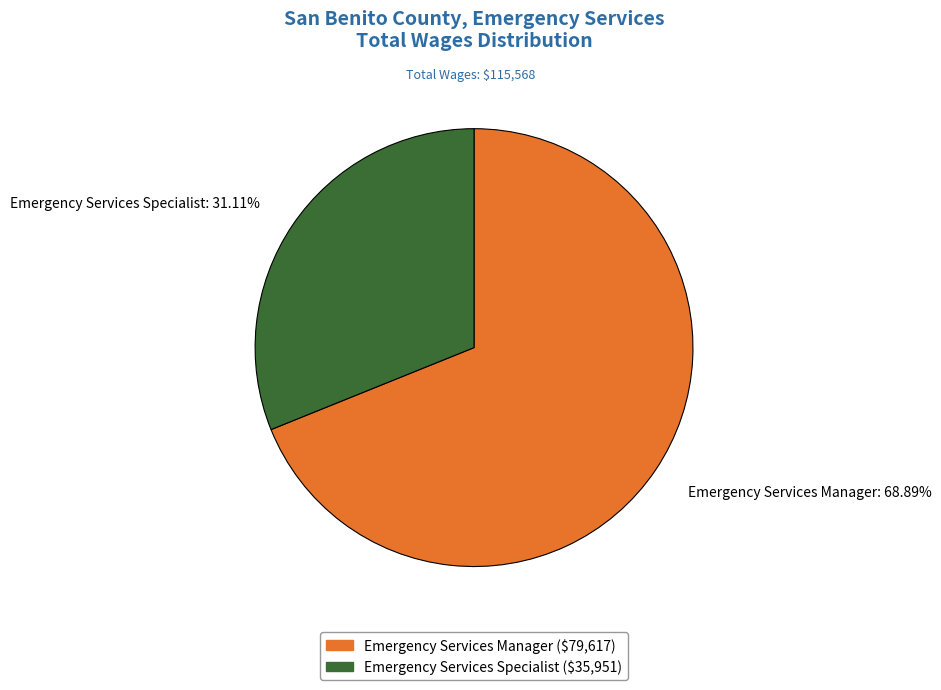

How many segments does this pie chart have?

2